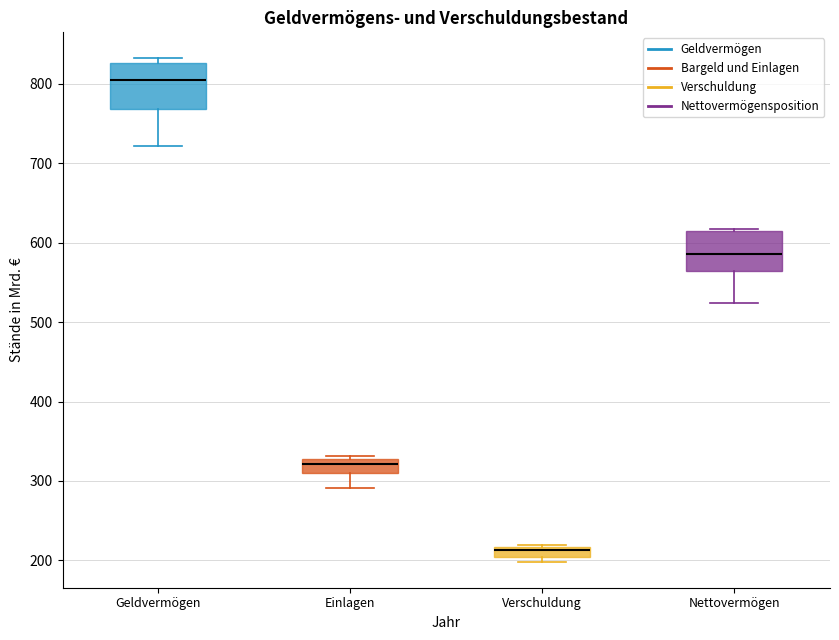

Which box has the lowest median line?

Verschuldung